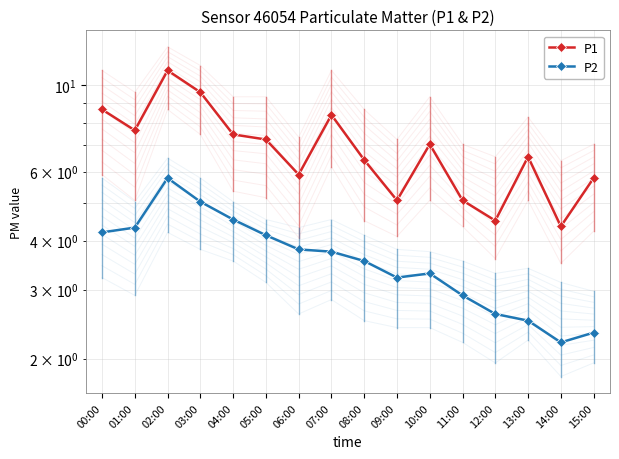

Is this an area chart (filled region under the line)?

No